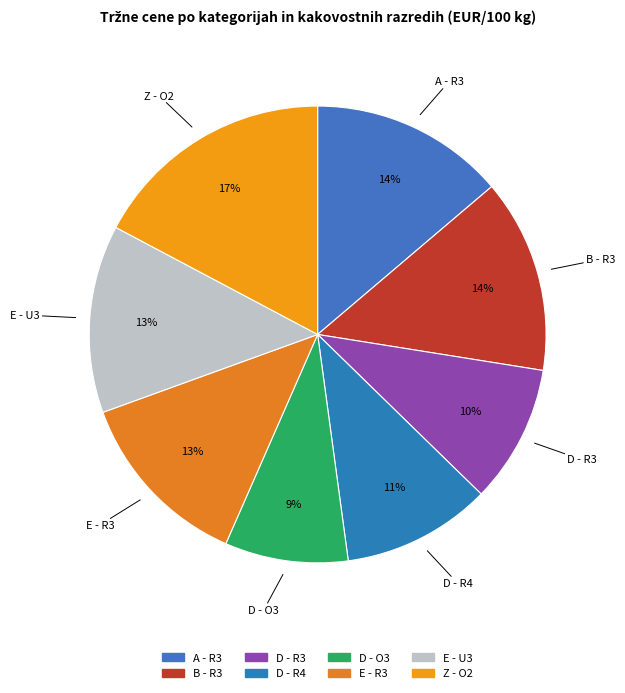

To the nearest percent, what portion does E - U3 represent?

13%